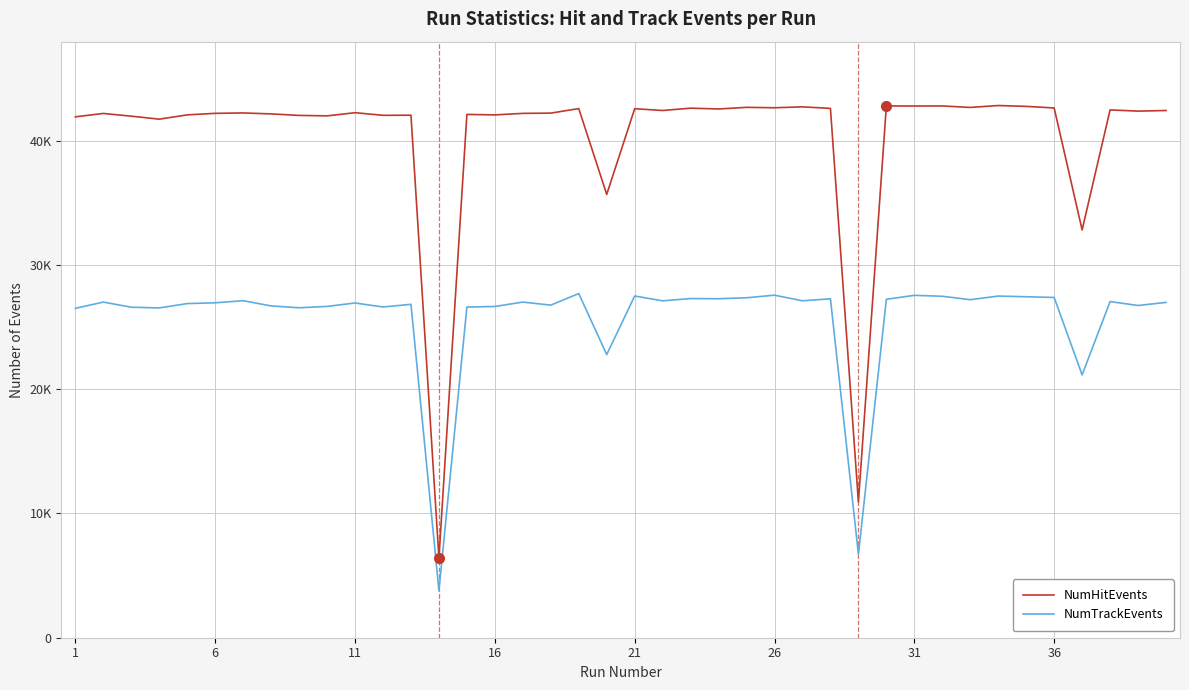

Is this an area chart (filled region under the line)?

No